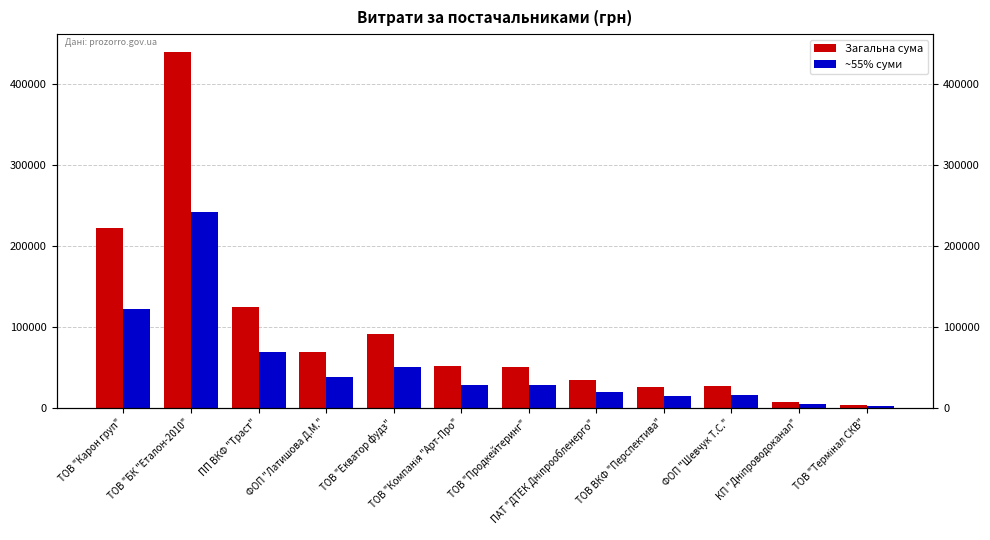

The Загальна сума series shows 439024.6 at ТОВ "БК "Еталон-2010". True or false?

True